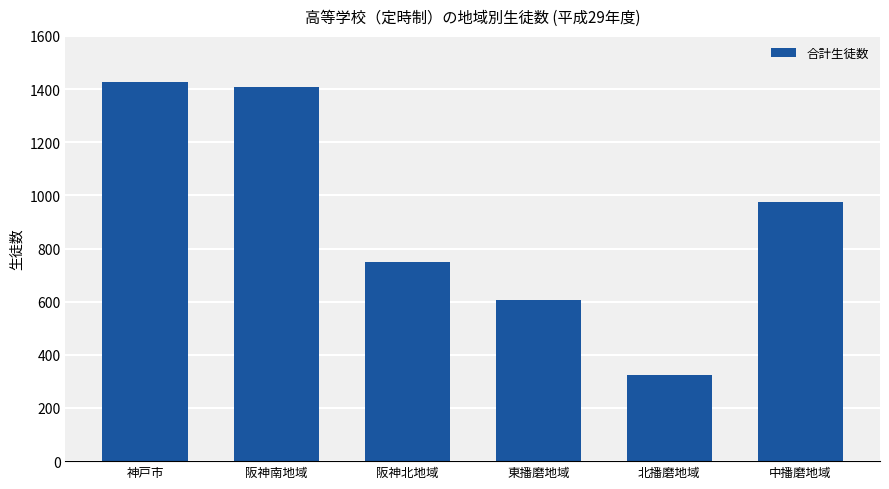

Rank the categories by value from lowest to highest.

北播磨地域, 東播磨地域, 阪神北地域, 中播磨地域, 阪神南地域, 神戸市